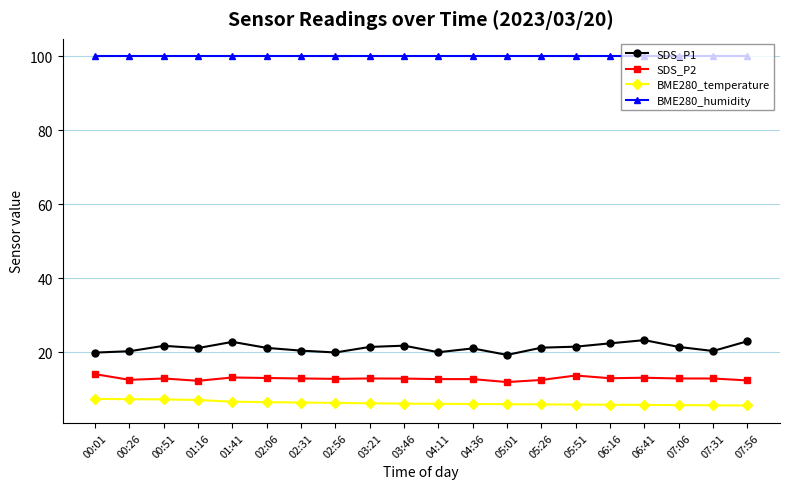

What is the label of the 13th point from the right?

02:56